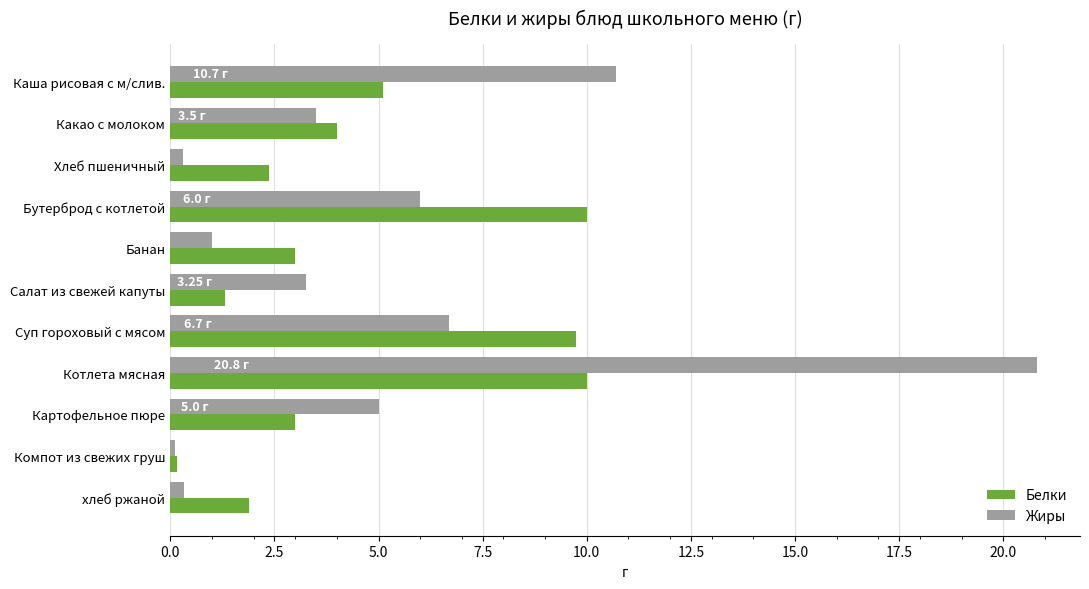

At which category is the sum across all series the highest?

Котлета мясная